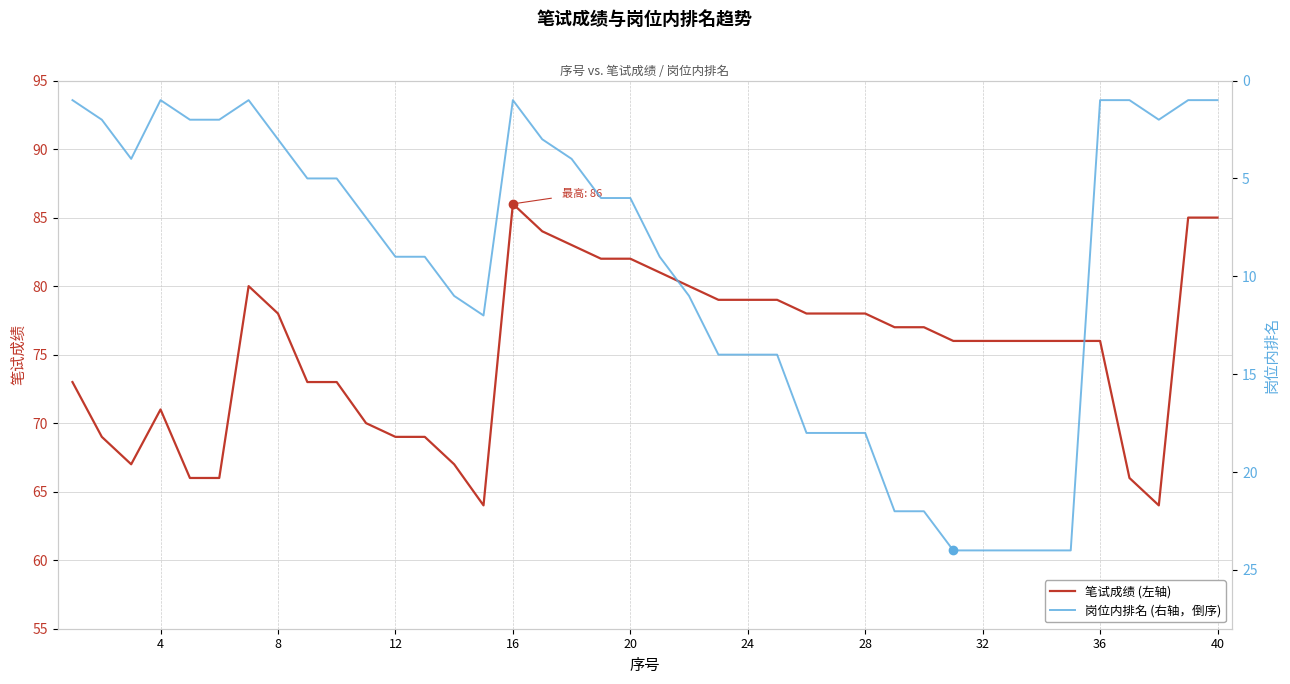

What is the highest value of the 岗位内排名 (右轴) series?

24